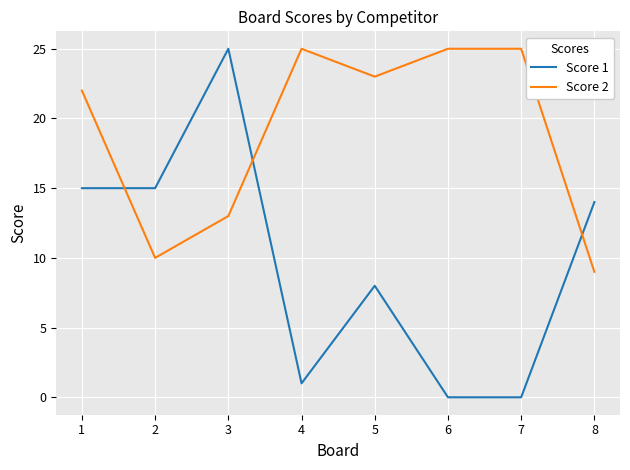

What is the difference between the Score 1 values at 1 and 3?

10